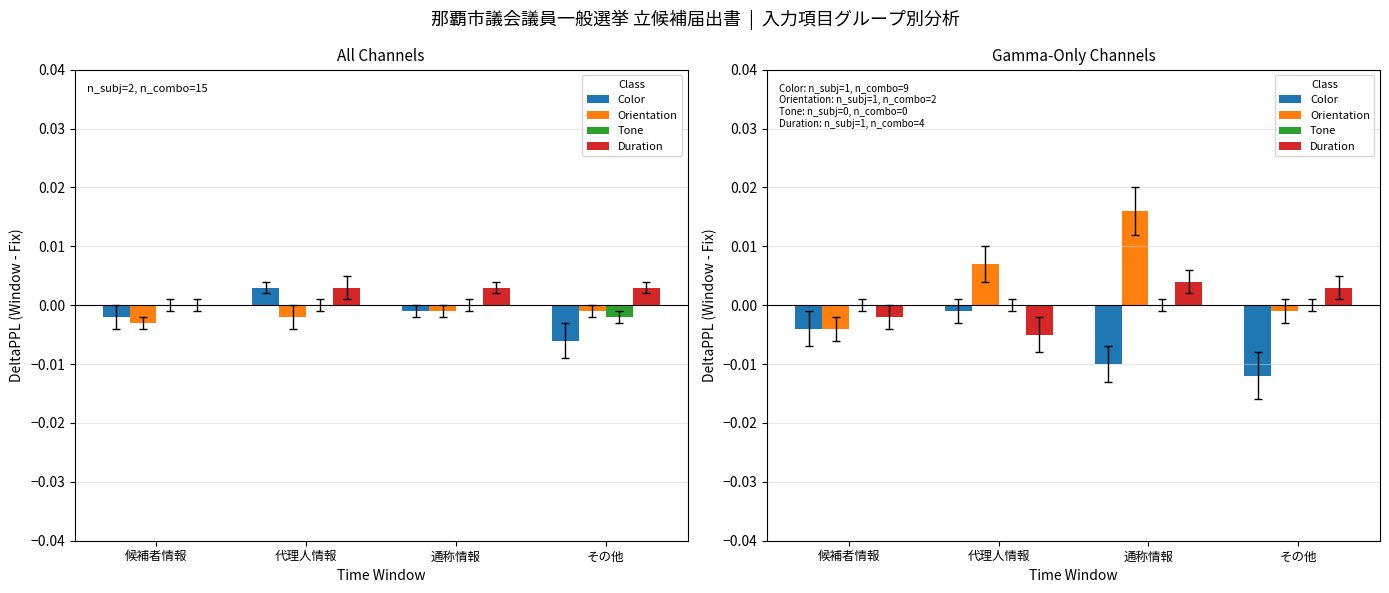

Which series has the widest spread of values?

Orientation